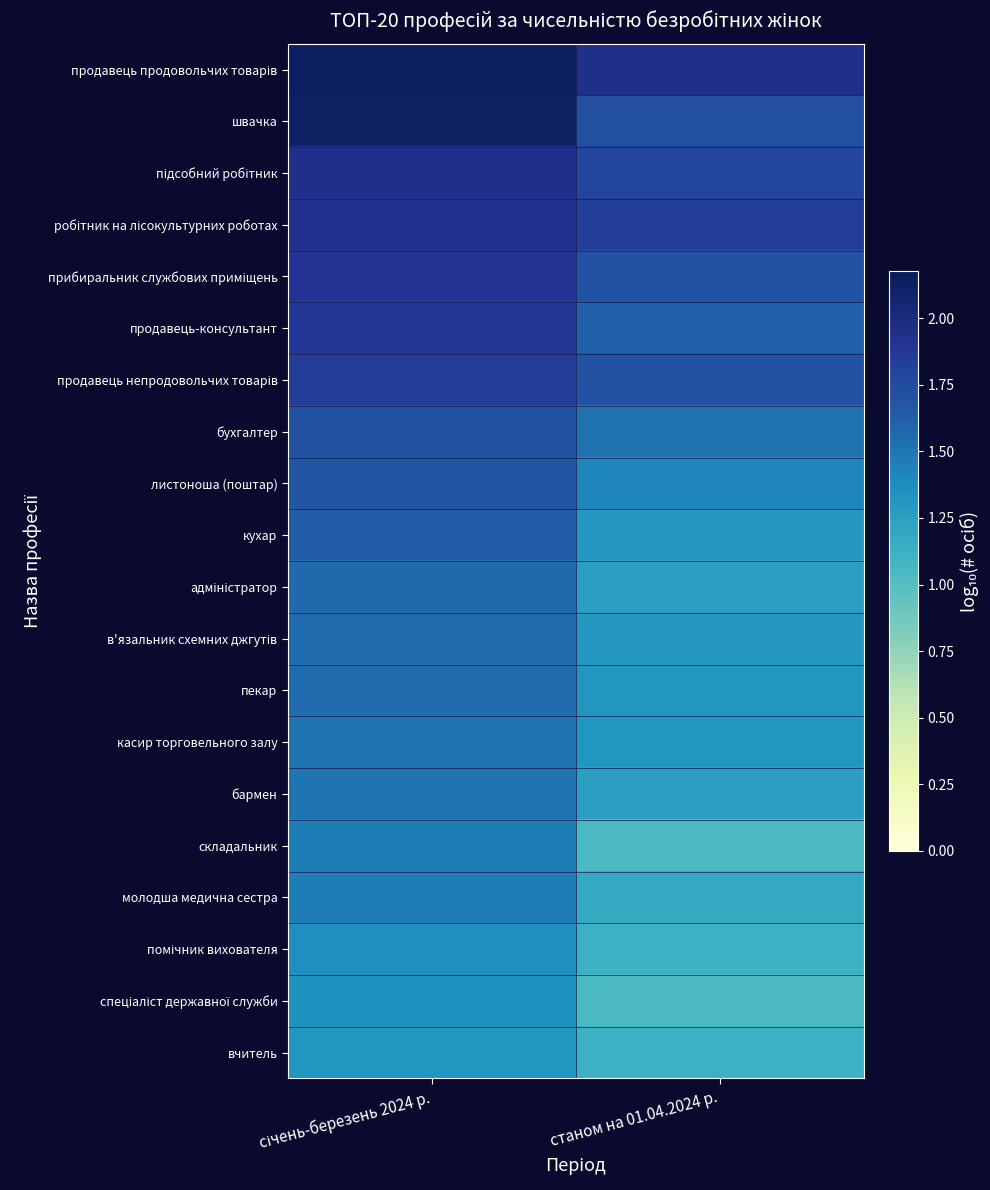

At how many categories does at least one series exceed 1?

2